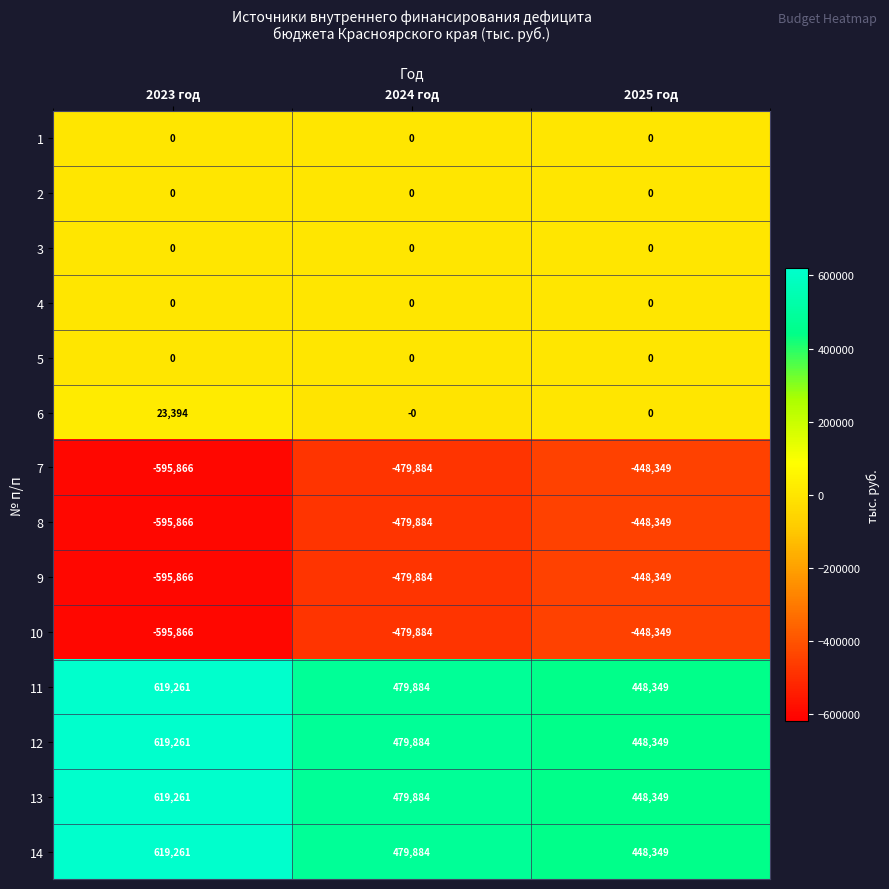

The value of 7 at 2025 год is -448349. True or false?

True